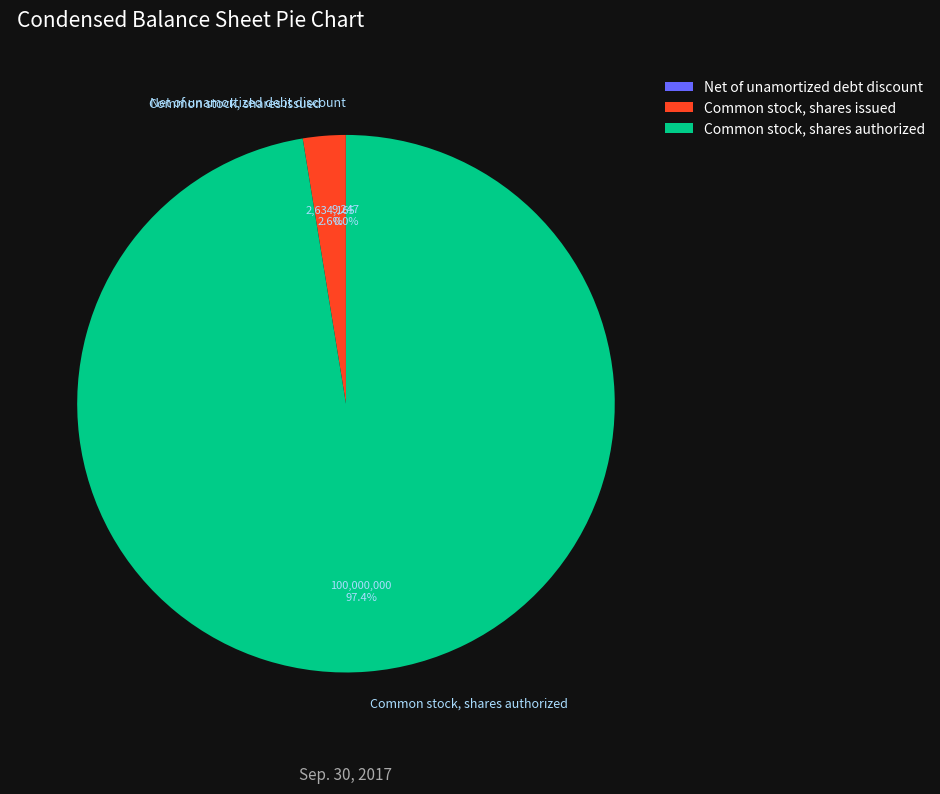

Is the sum of Common stock, shares authorized and Common stock, shares issued greater than half?

Yes